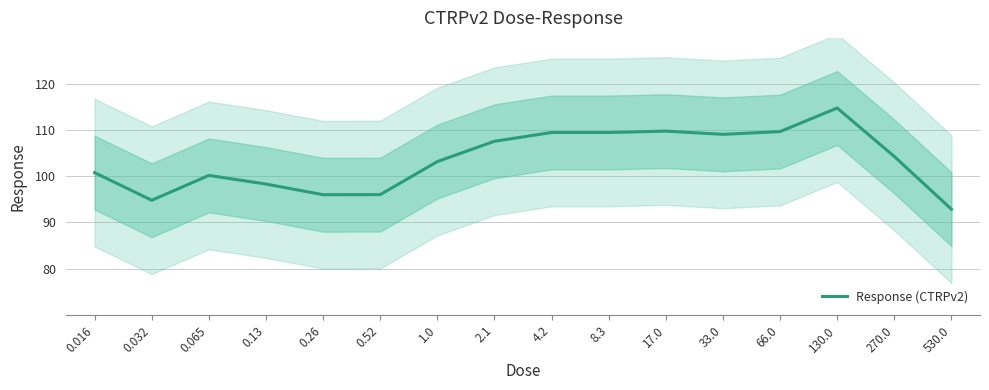

What is the difference between the second highest and minimum values?

16.9